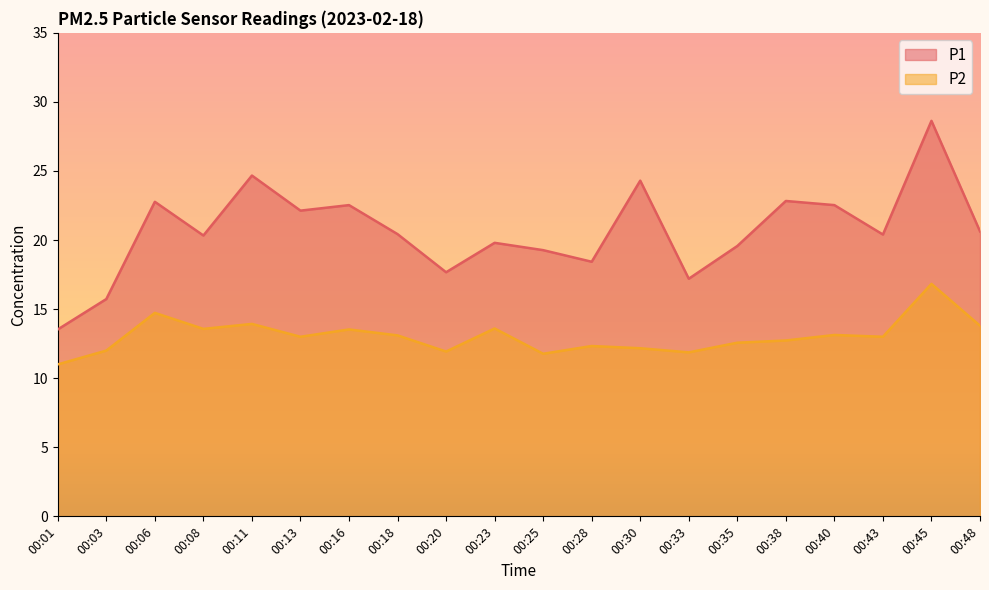

Reading right to left, extract all data points from this chart.

P1: 20.6	28.6	20.4	22.5	22.8	19.6	17.2	24.3	18.4	19.3	19.8	17.7	20.4	22.5	22.1	24.7	20.3	22.8	15.7	13.5
P2: 13.8	16.8	13.0	13.1	12.7	12.6	11.9	12.2	12.3	11.8	13.6	11.9	13.1	13.5	13.0	13.9	13.6	14.7	12.0	11.0